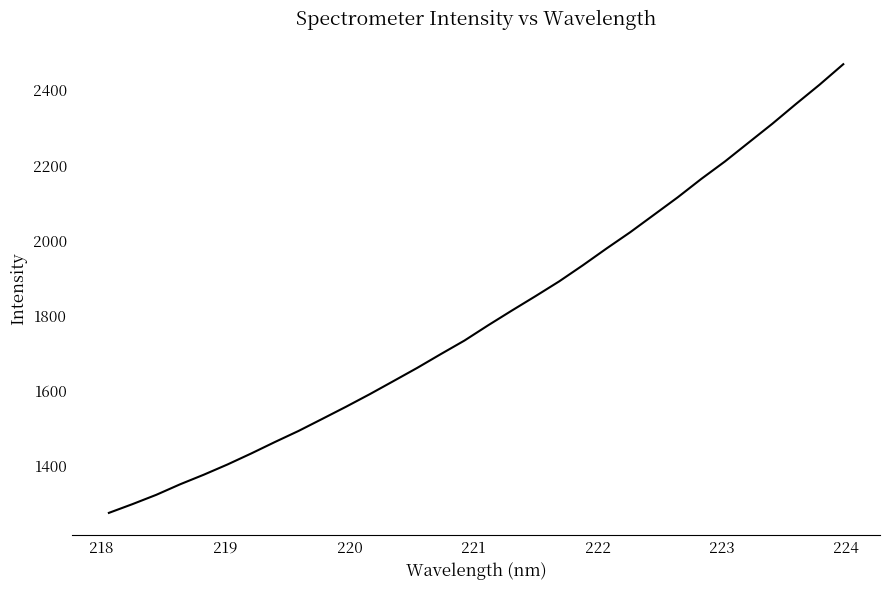

What is the smallest value displayed?

1273.9